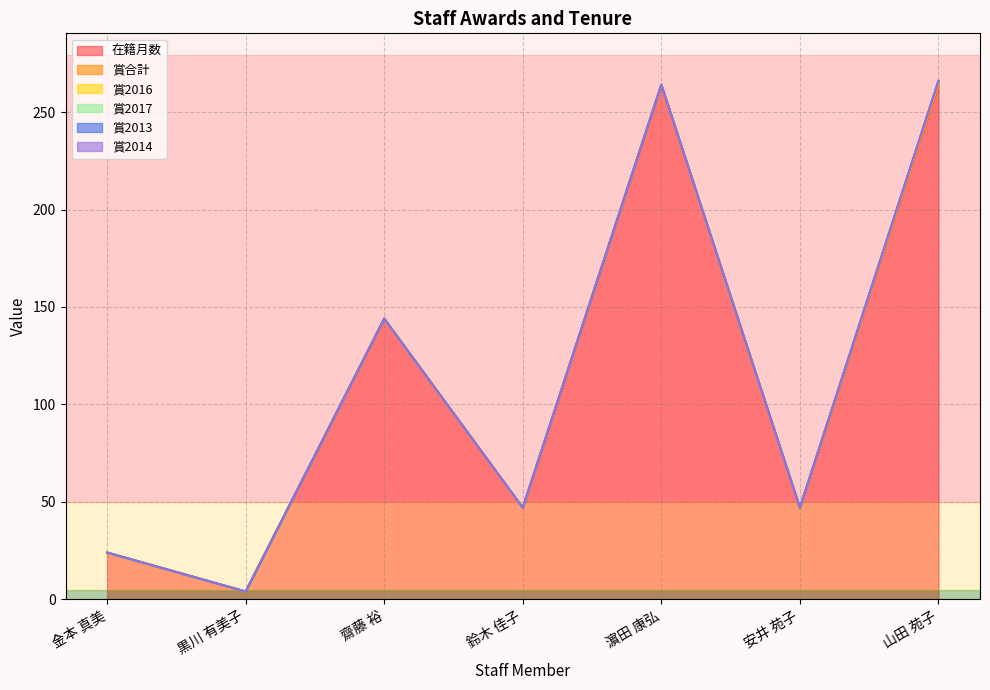

How many categories are shown in the chart?

7